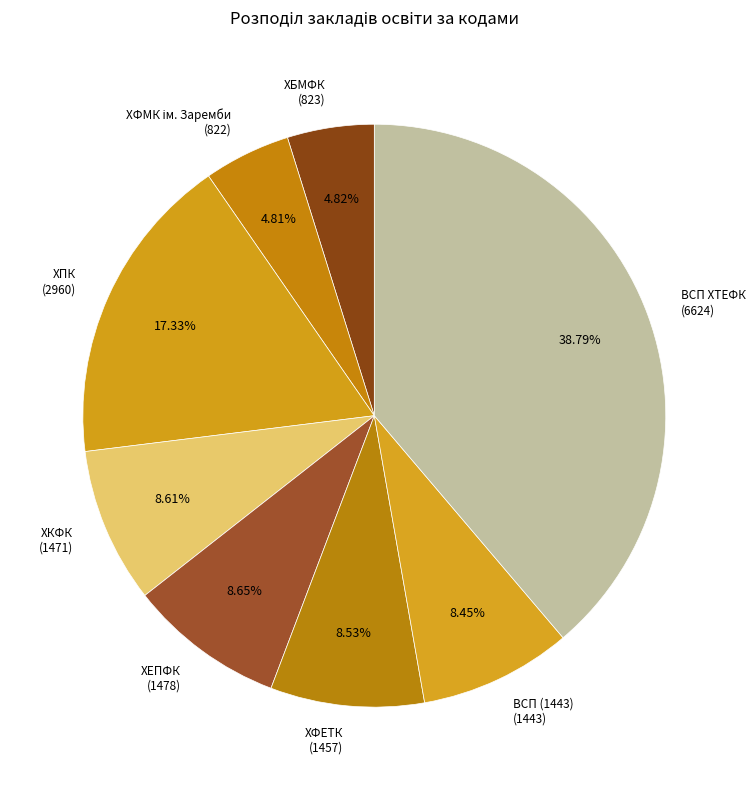

Which slice is the largest?

ВСП ХТЕФК (6624)